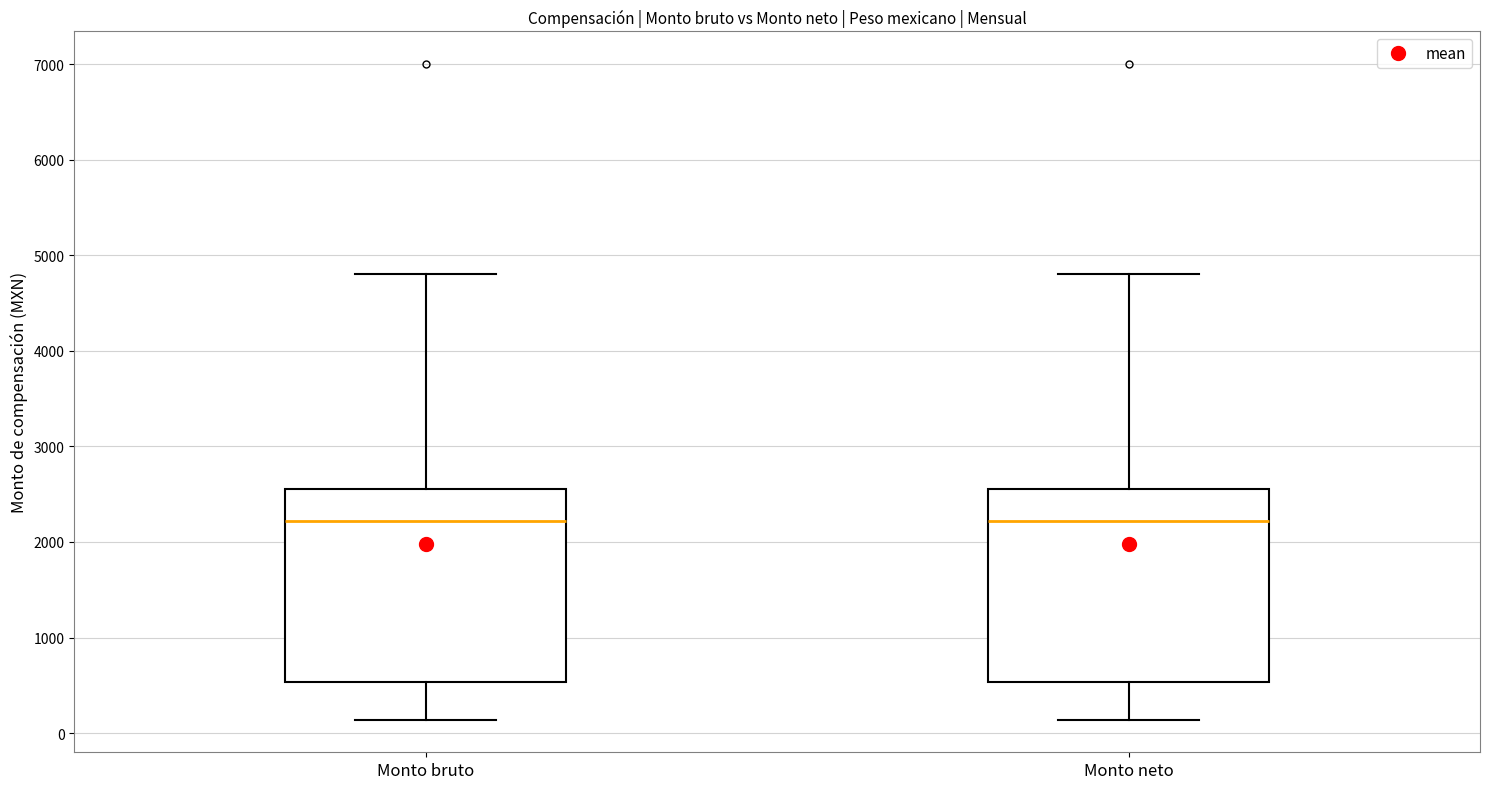

Reading left to right, read every box against the y-axis: the position of its median line, the range the box covers, and the ends of its whiskers. The values are not printed on the chart, so give them approximately, as read against the axis.

Monto bruto: median 2200, box 500 to 2600, whiskers 100 to 4800
Monto neto: median 2200, box 500 to 2600, whiskers 100 to 4800